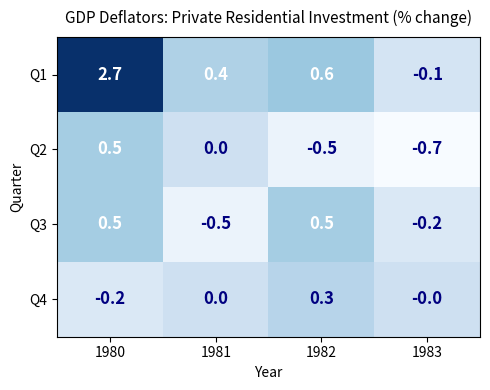

What is the lowest value of the Q2 series?

-0.7